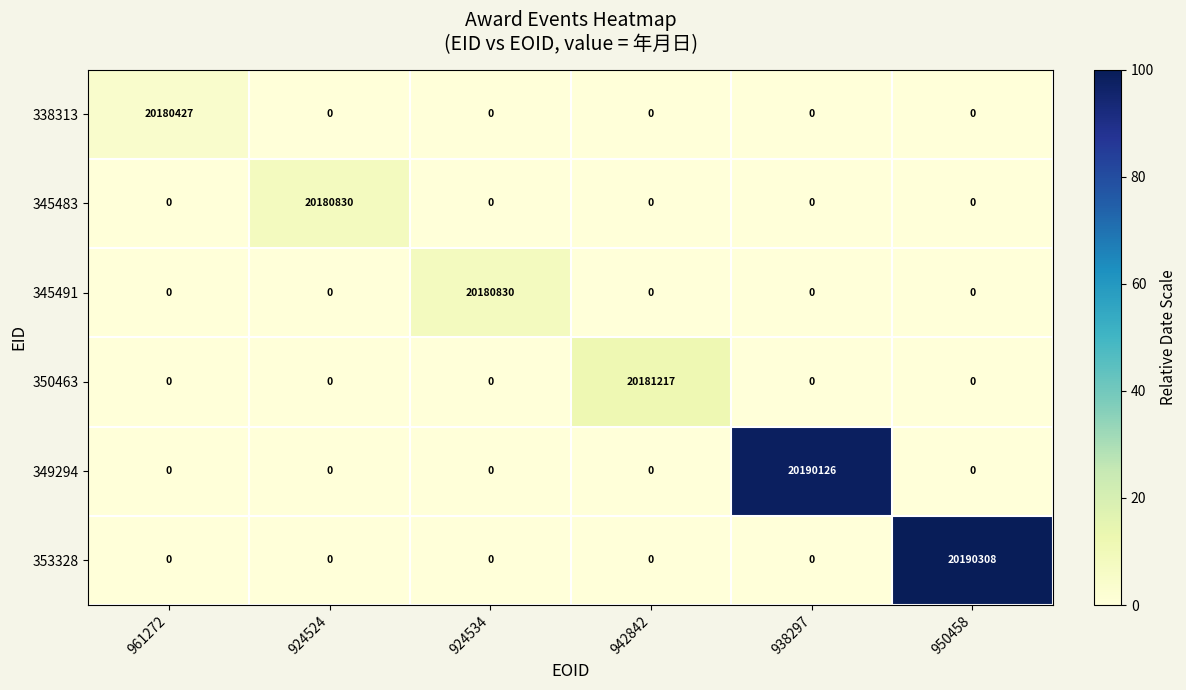

Between 924534 and 942842, which series saw the biggest shift?

350463